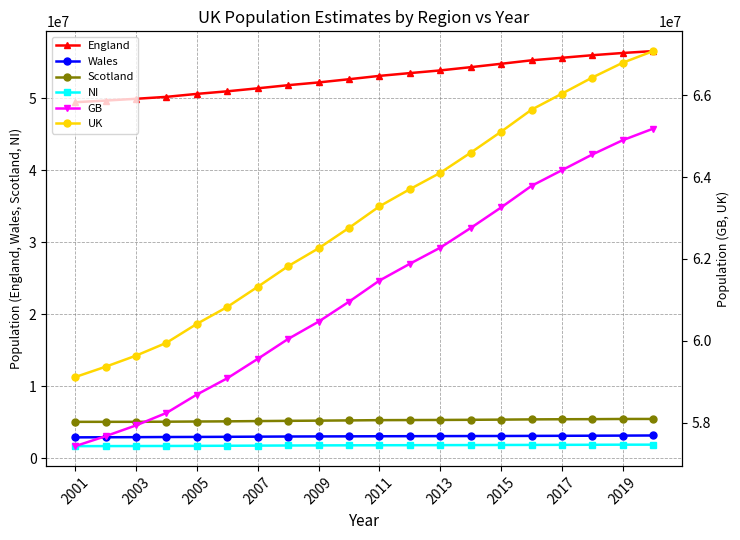

Reading right to left, what are all the values shown in this chart?

England: 56550138	56286961	55977178	55619430	55268100	54786327	54316618	53865817	53493729	53107169	52642452	52196381	51815853	51381093	50965186	50606034	50194600	49925517	49679267	49449746
Wales: 3169586	3152879	3138631	3125165	3113200	3099086	3092036	3082412	3074067	3063758	3049971	3038872	3025867	3006299	2985668	2969309	2957422	2937721	2922876	2910232
Scotland: 5466000	5463300	5438100	5424800	5404700	5373000	5347600	5327700	5313600	5299900	5262200	5231900	5202900	5170000	5133100	5110200	5084300	5068500	5066000	5064200
NI: 1895510	1893667	1881641	1870834	1862100	1851621	1840498	1829725	1823634	1814318	1804833	1793333	1779152	1761683	1743113	1727733	1714042	1704924	1697534	1688838
GB: 65185724	64903140	64553909	64169395	63786000	63258413	62756254	62275929	61881396	61470827	60954623	60467153	60044620	59557392	59083954	58685543	58236322	57931738	57668143	57424178
UK: 67081234	66796807	66435550	66040229	65648100	65110034	64596752	64105654	63705030	63285145	62759456	62260486	61823772	61319075	60827067	60413276	59950364	59636662	59365677	59113016